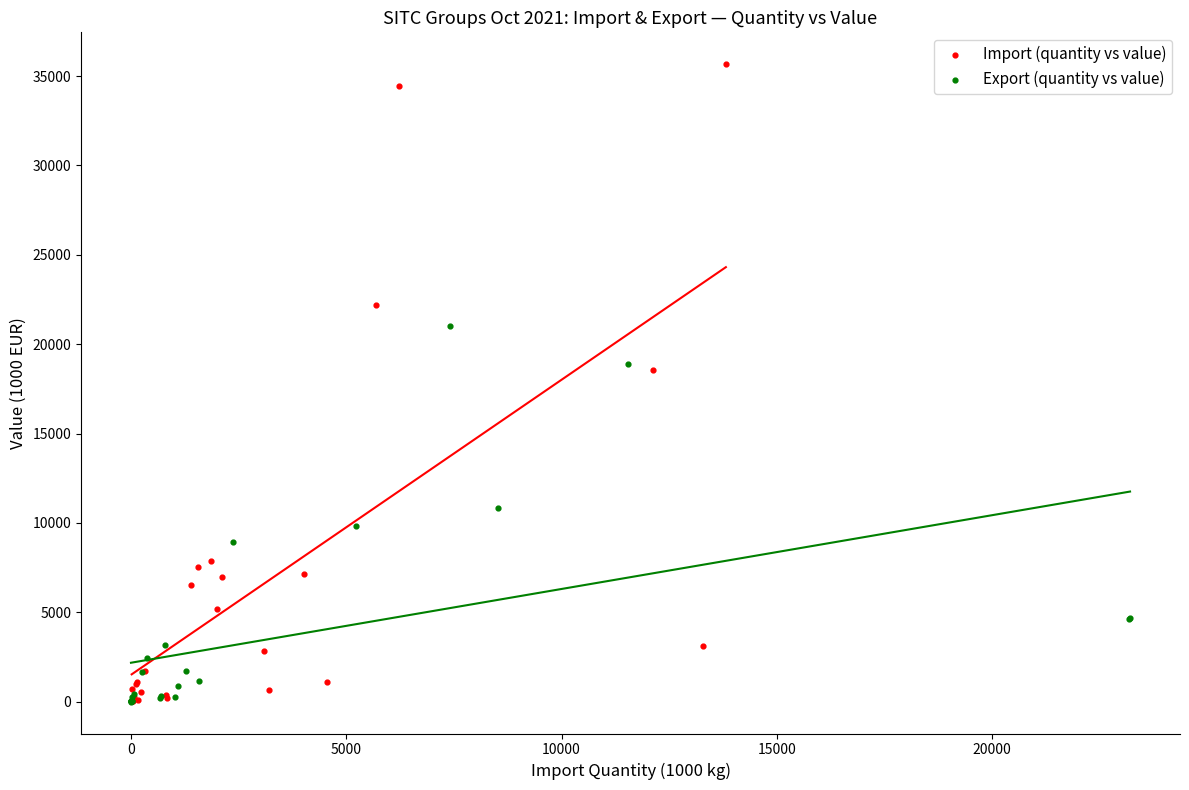

Which series contains the highest Y value?

Import (quantity vs value)